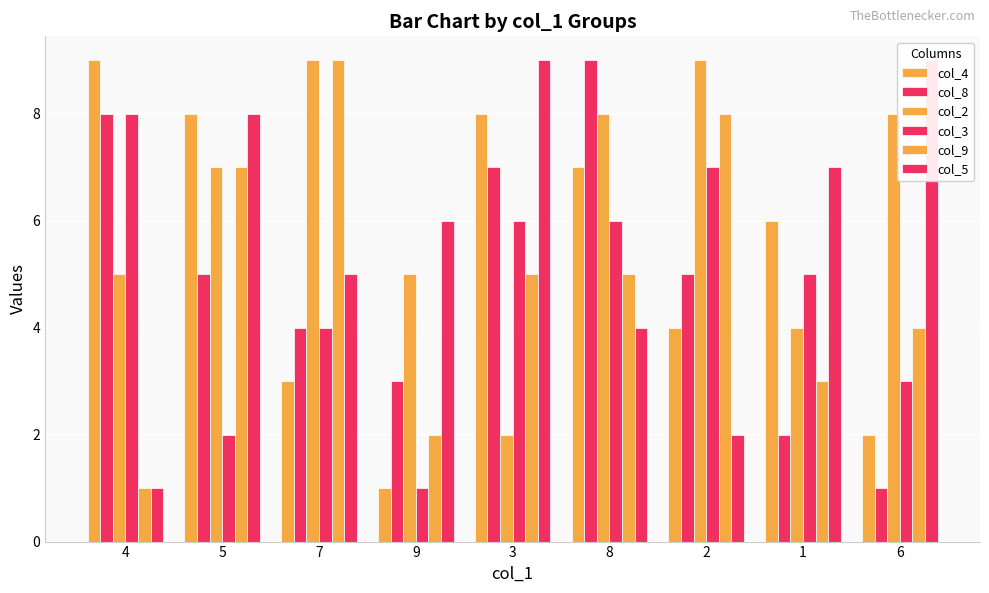

How many groups of bars are there?

9